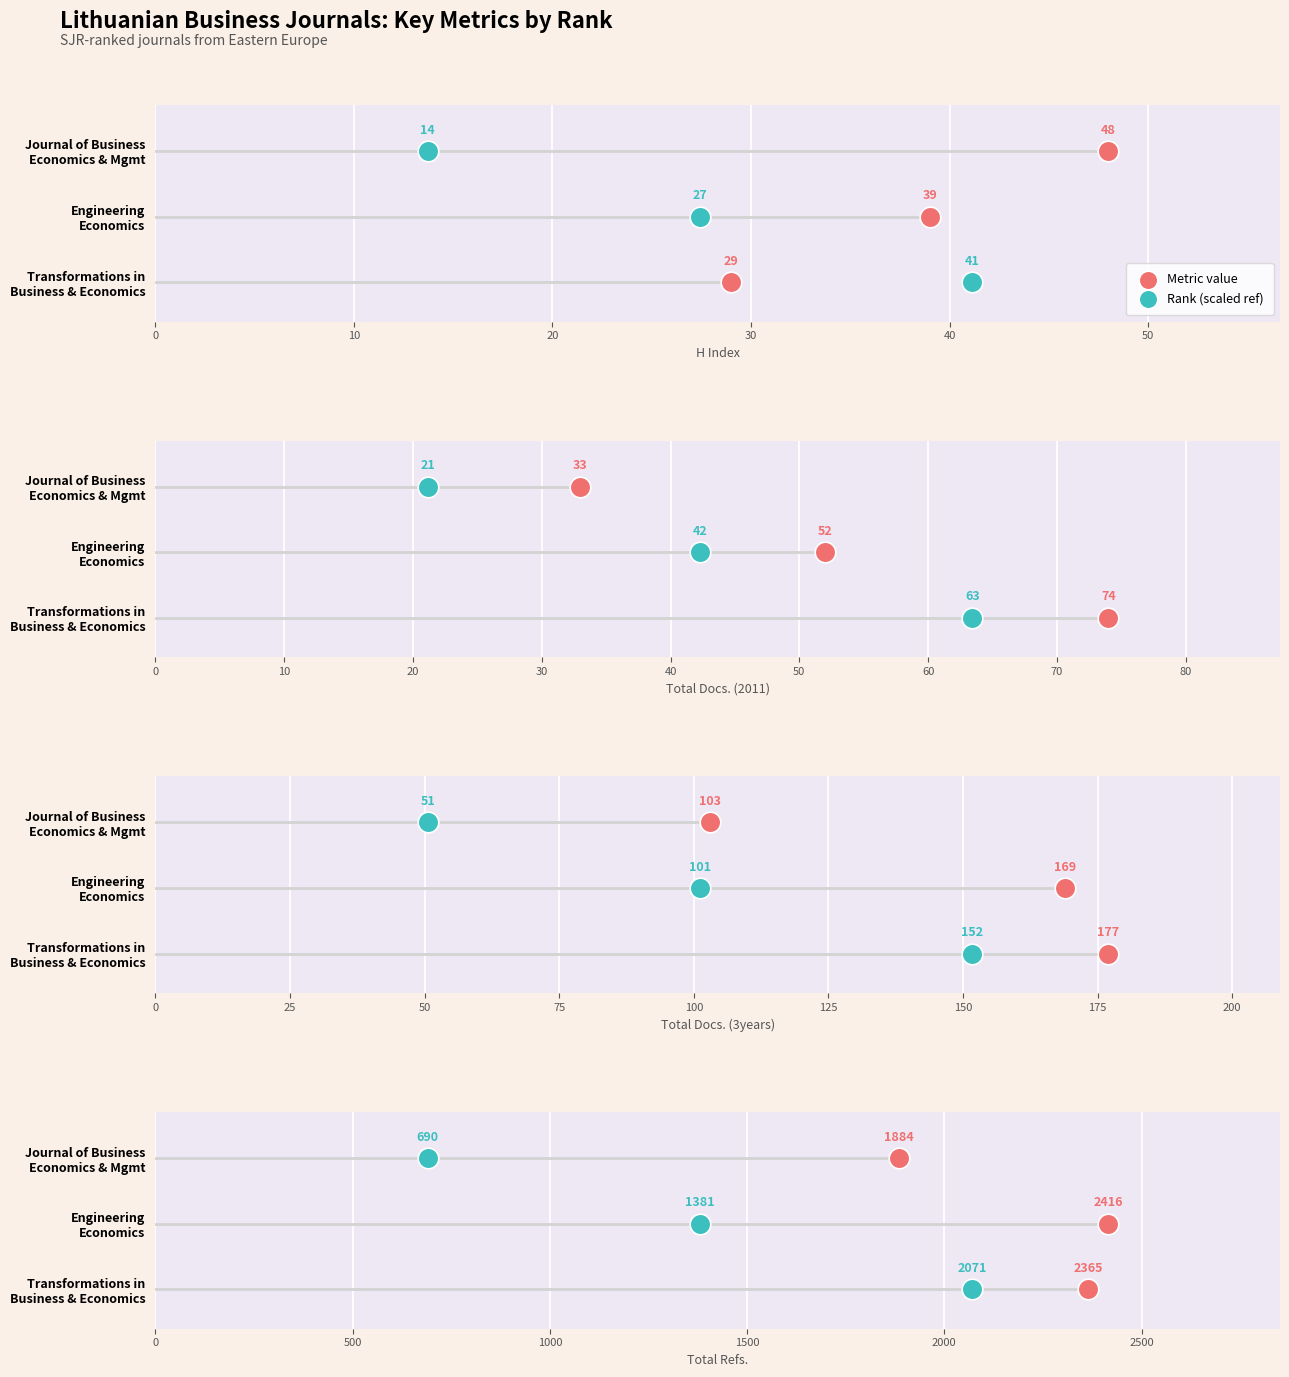

Which series has the largest Y range (max minus min)?

Rank (scaled)